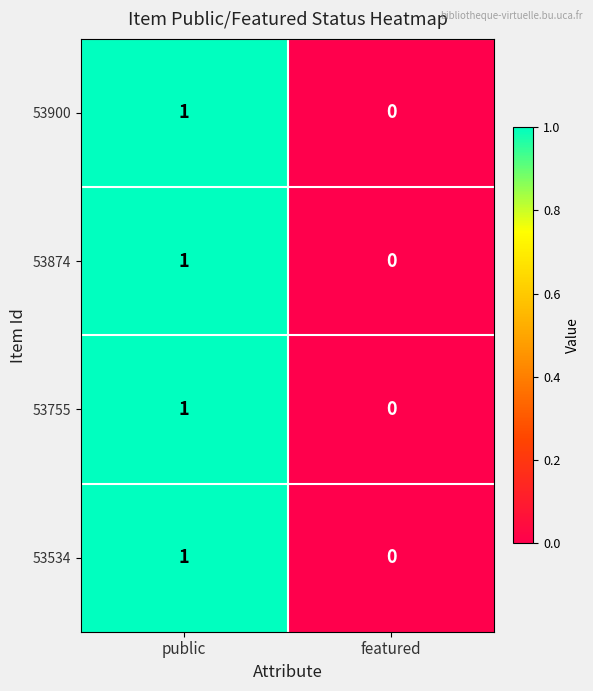

At which category is the sum across all series the highest?

public